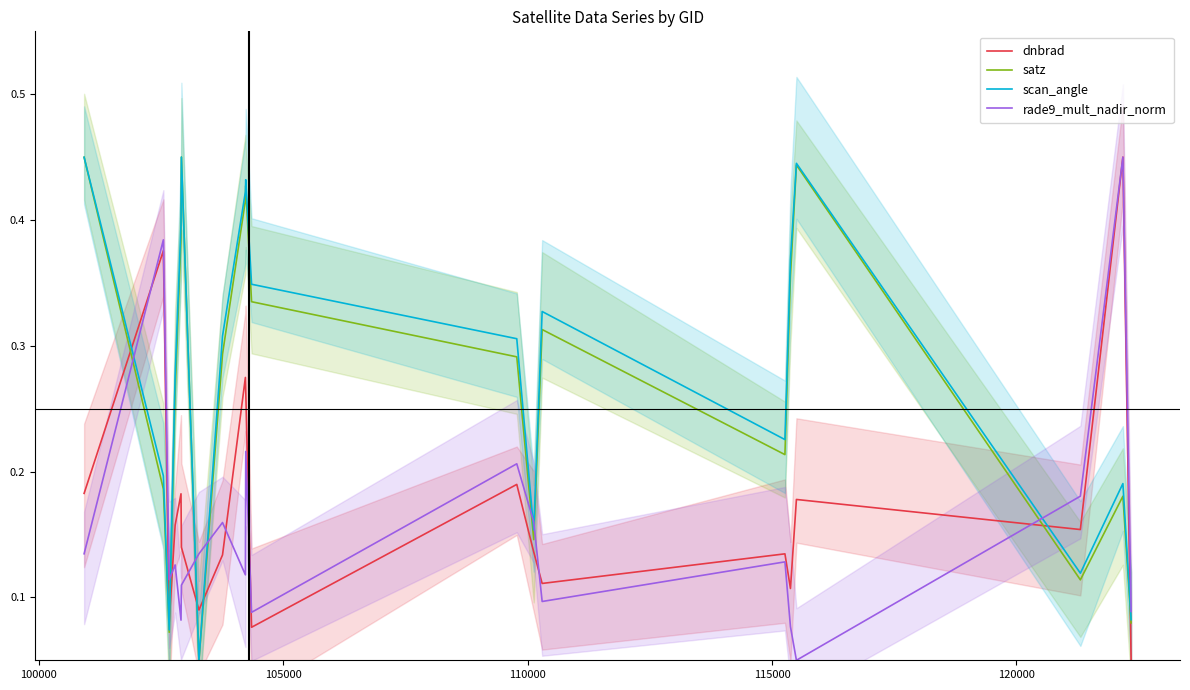

In rade9_mult_nadir_norm, how many points are higher than both neighbors (excluding endpoints)?

7